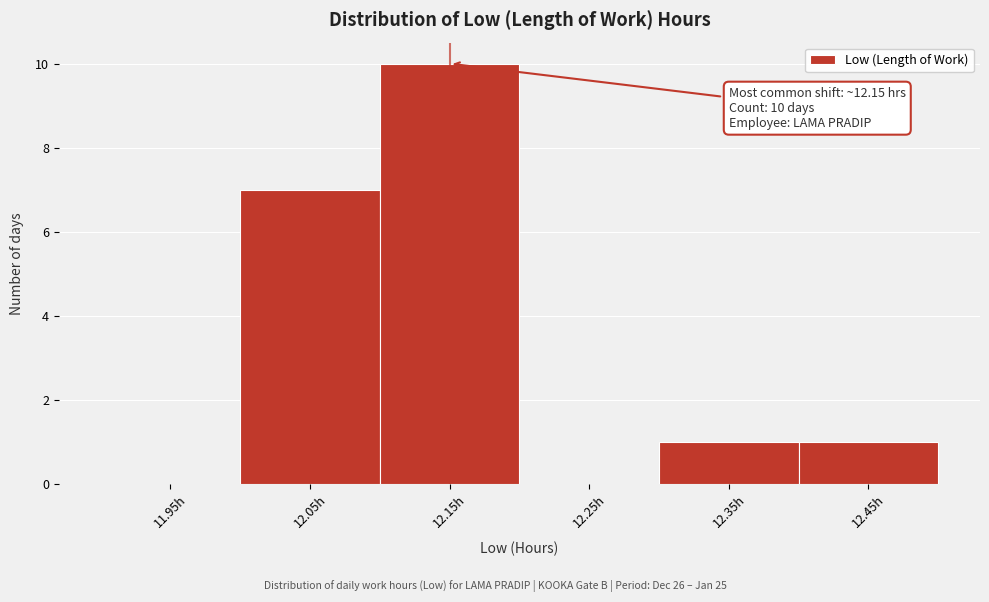

Which range on the x-axis has the tallest bar?

12.1 to 12.2